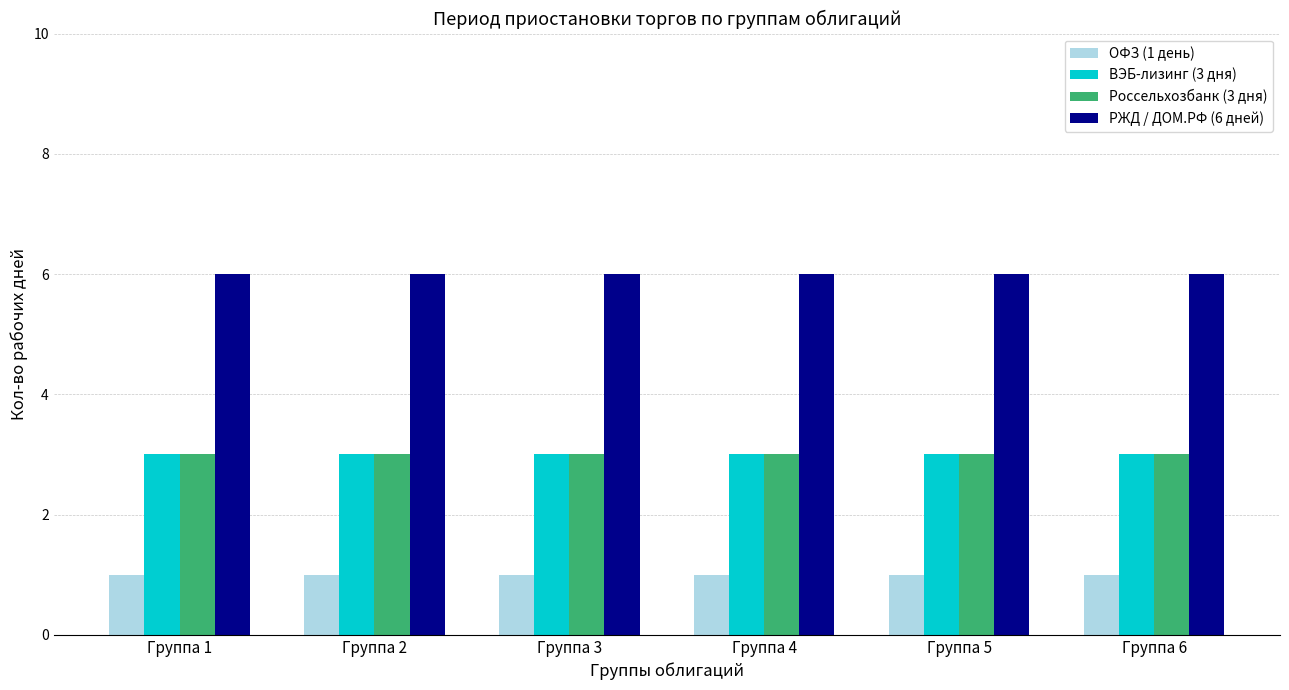

How many bars are there in each group?

4